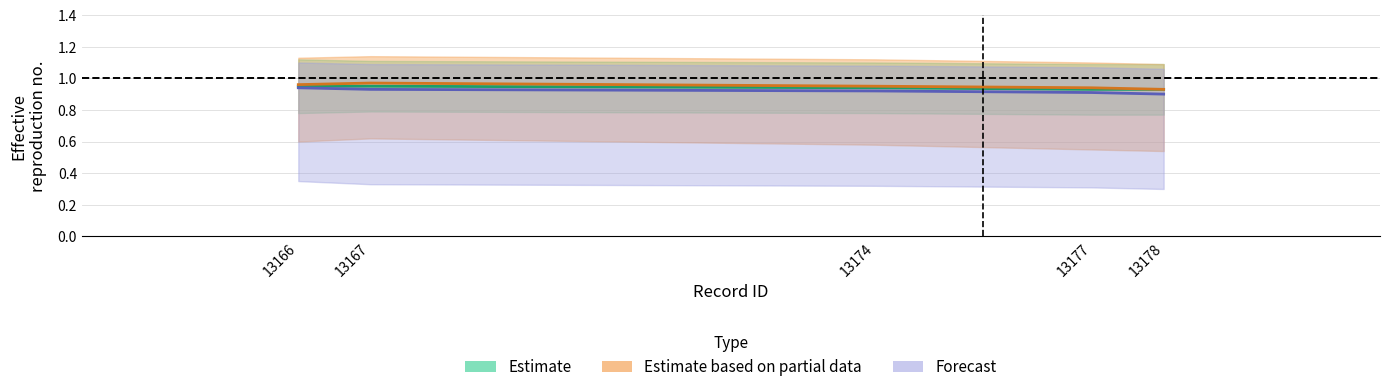

Which category has the lowest value across all series?

13177